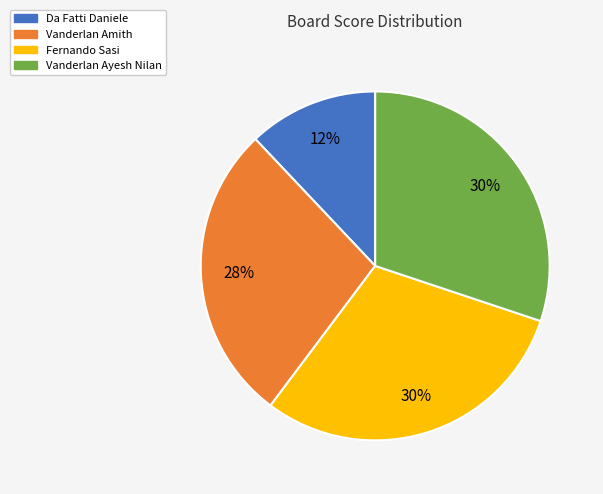

True or false: Da Fatti Daniele accounts for 12% of the total.

True